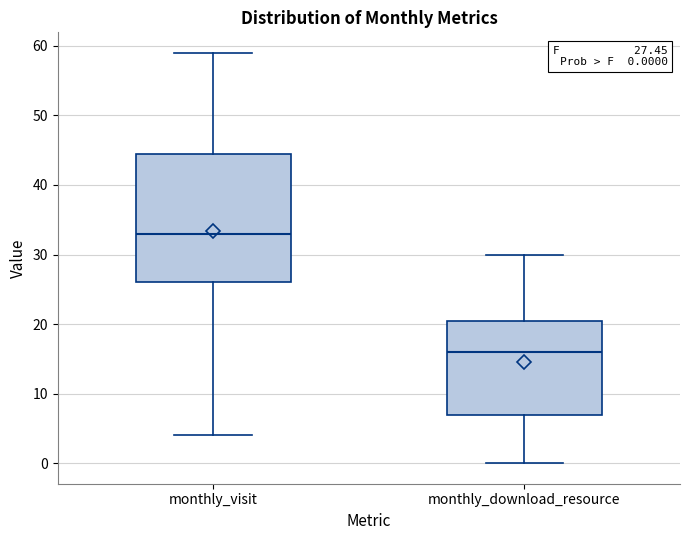

Which box's median line is the lowest?

monthly_download_resource